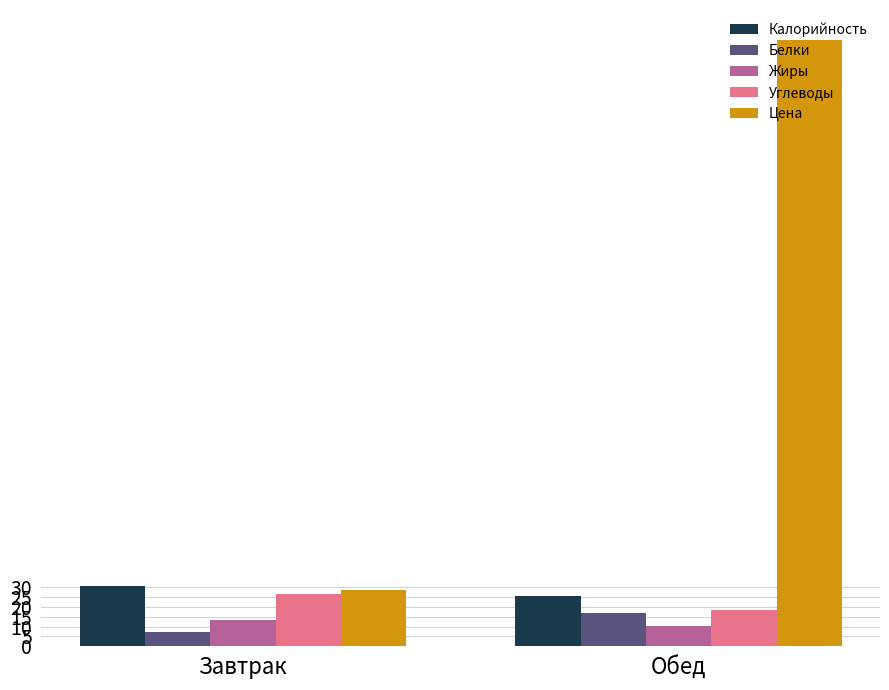

At which category is the sum across all series the highest?

Обед